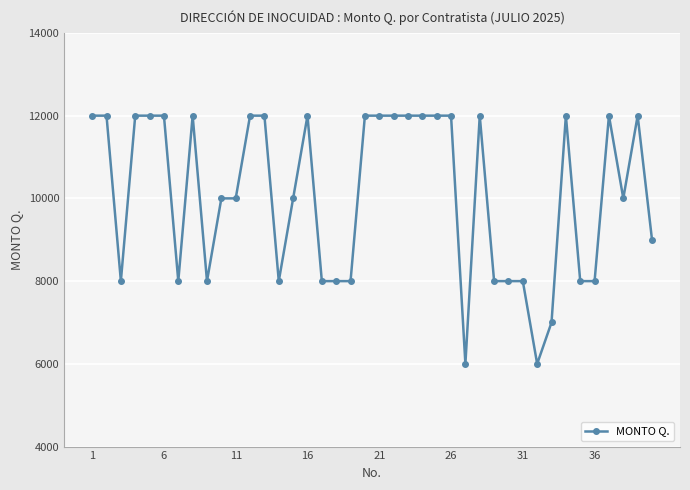

How many series are shown in this chart?

1